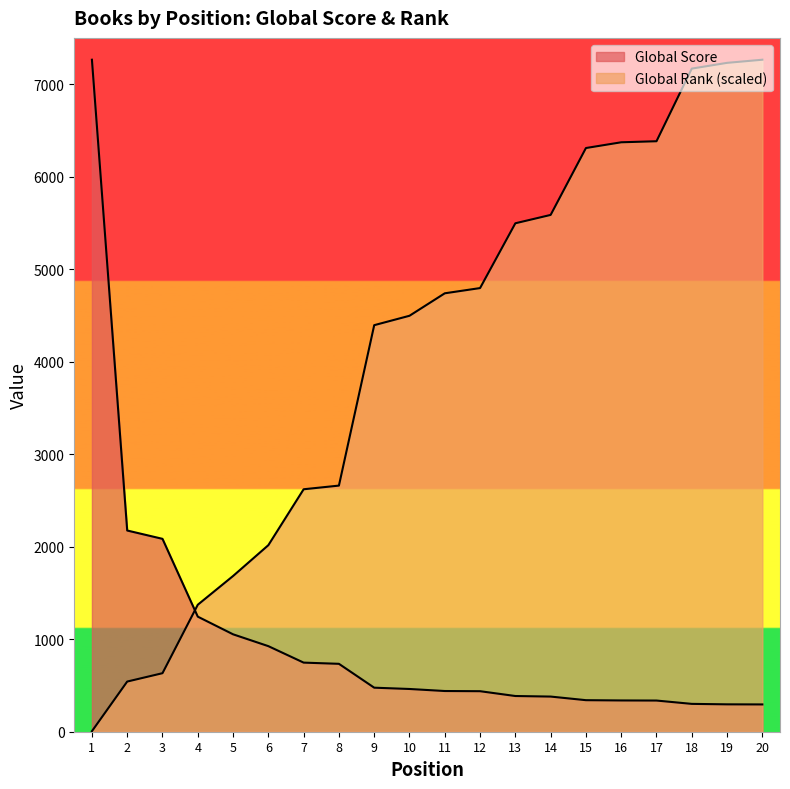

What is the average value of the Global Score series?

1035.8